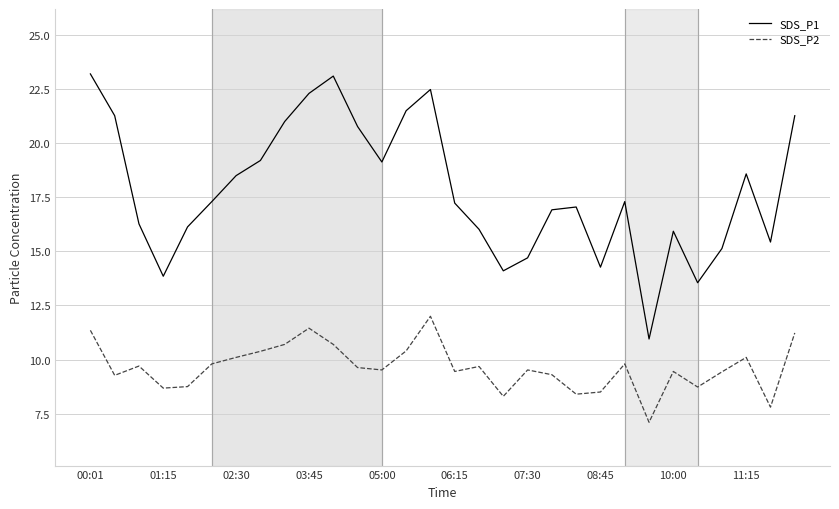

What is the minimum value shown in the chart?

7.1